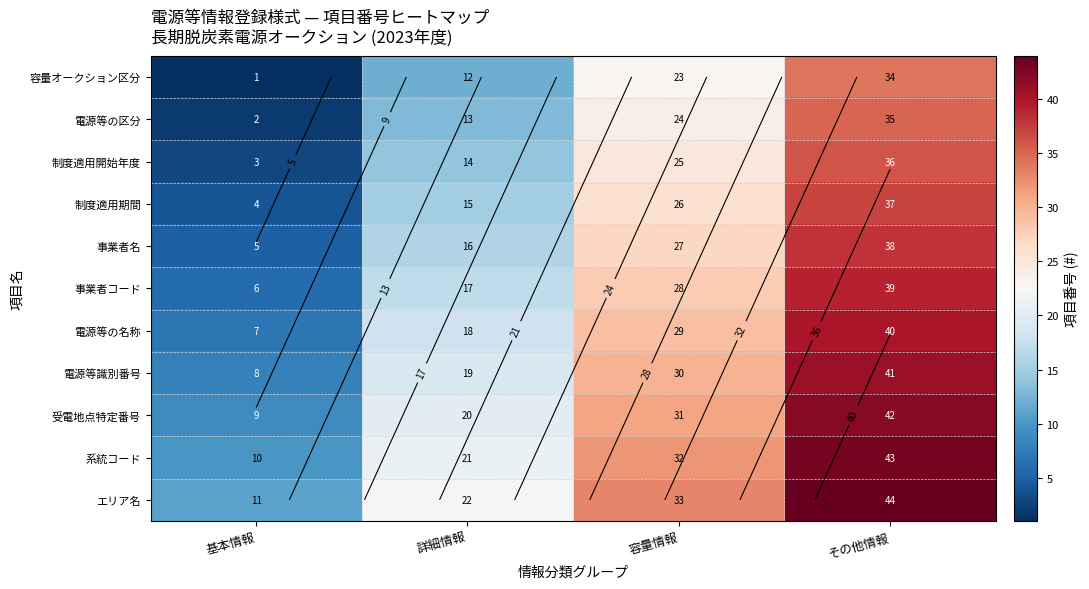

What is the maximum value shown in the chart?

44